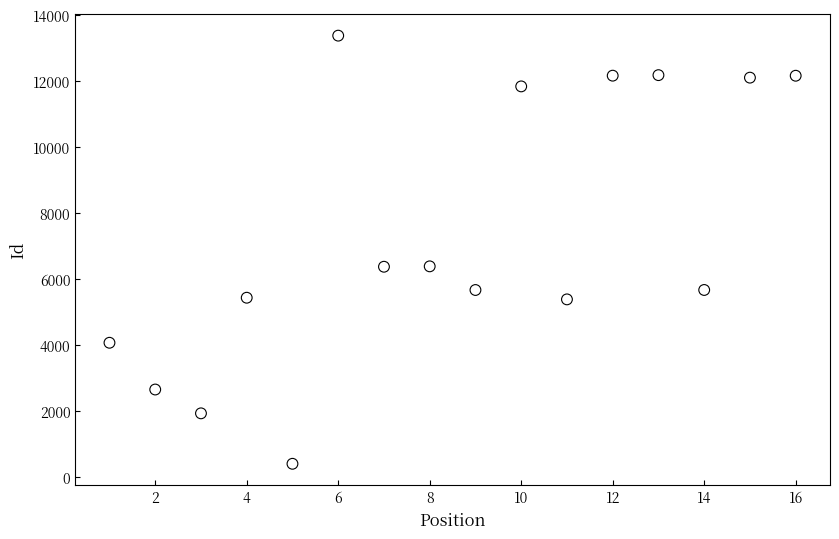

What is the range of Y values (max minus min)?

12976